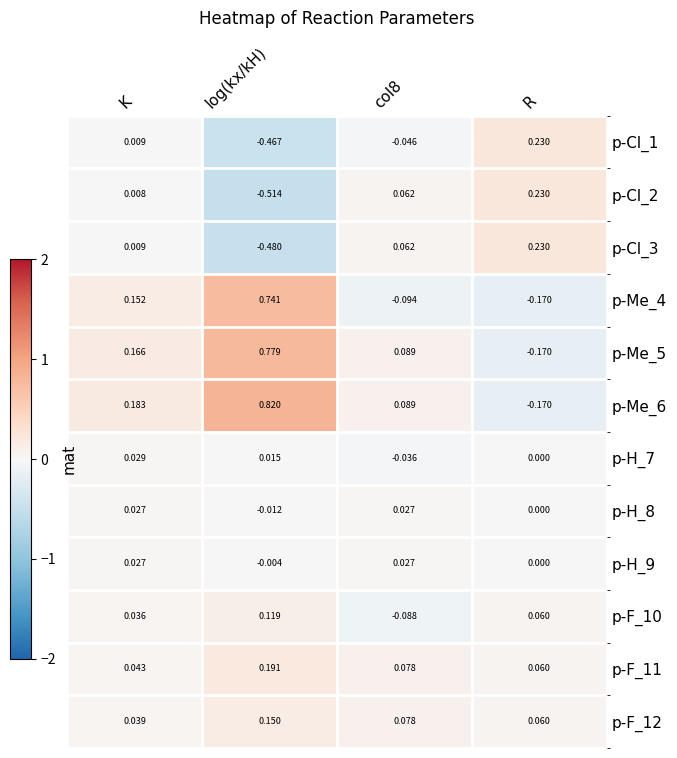

At which label is p-Cl_2 closest to 0?

K